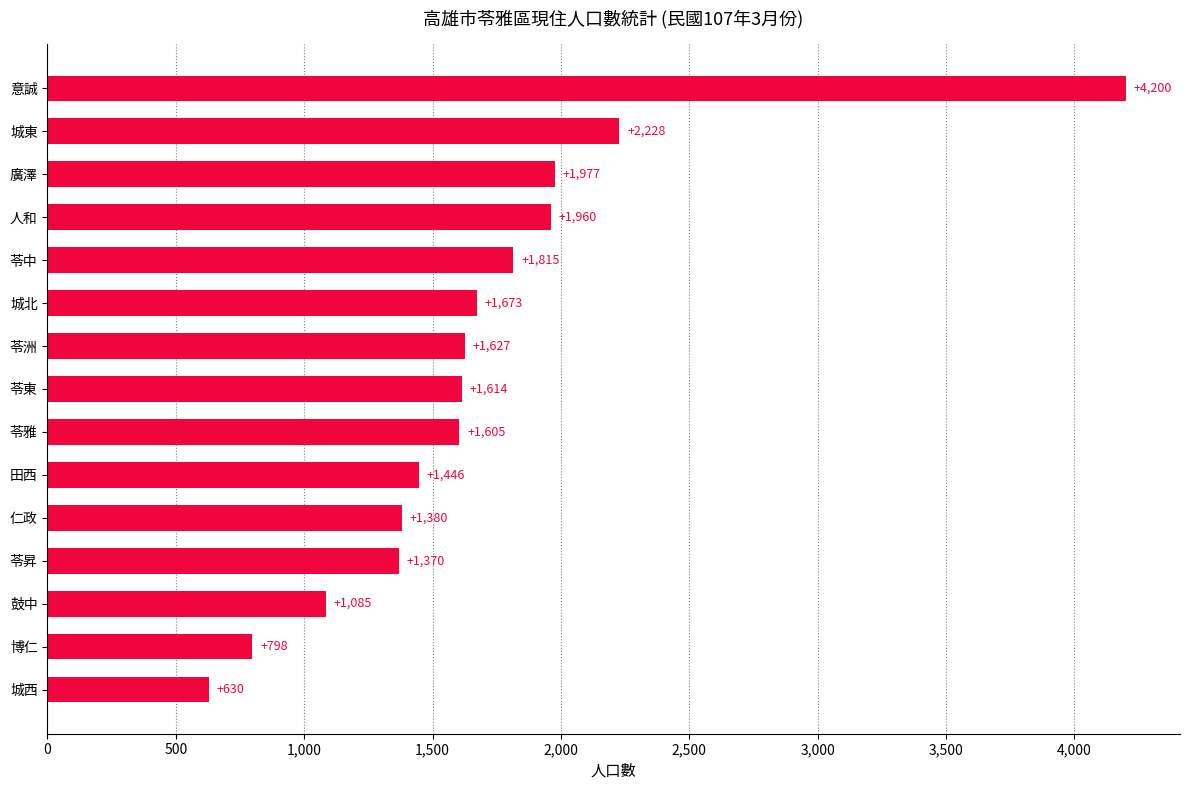

Are the bars grouped side by side (vs. stacked)?

No